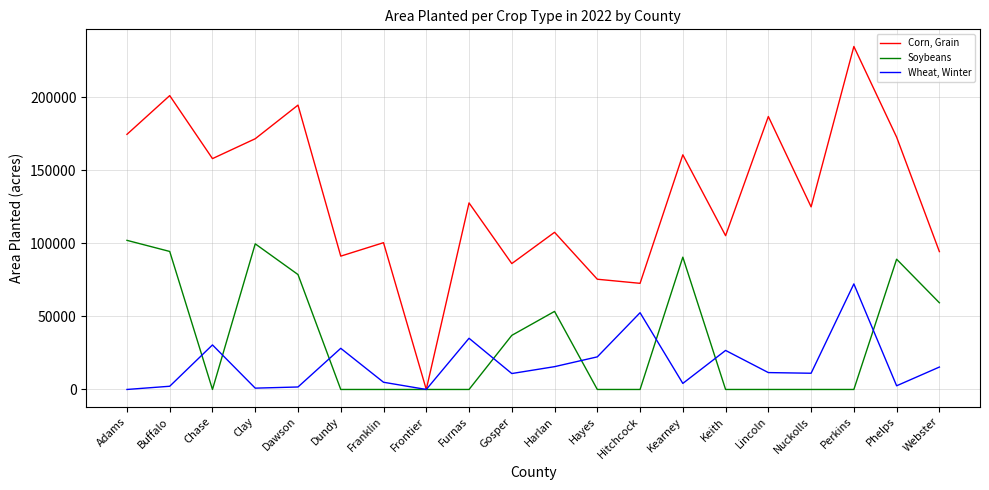

Rank the series at Adams from highest to lowest value.

Corn, Grain, Soybeans, Wheat, Winter